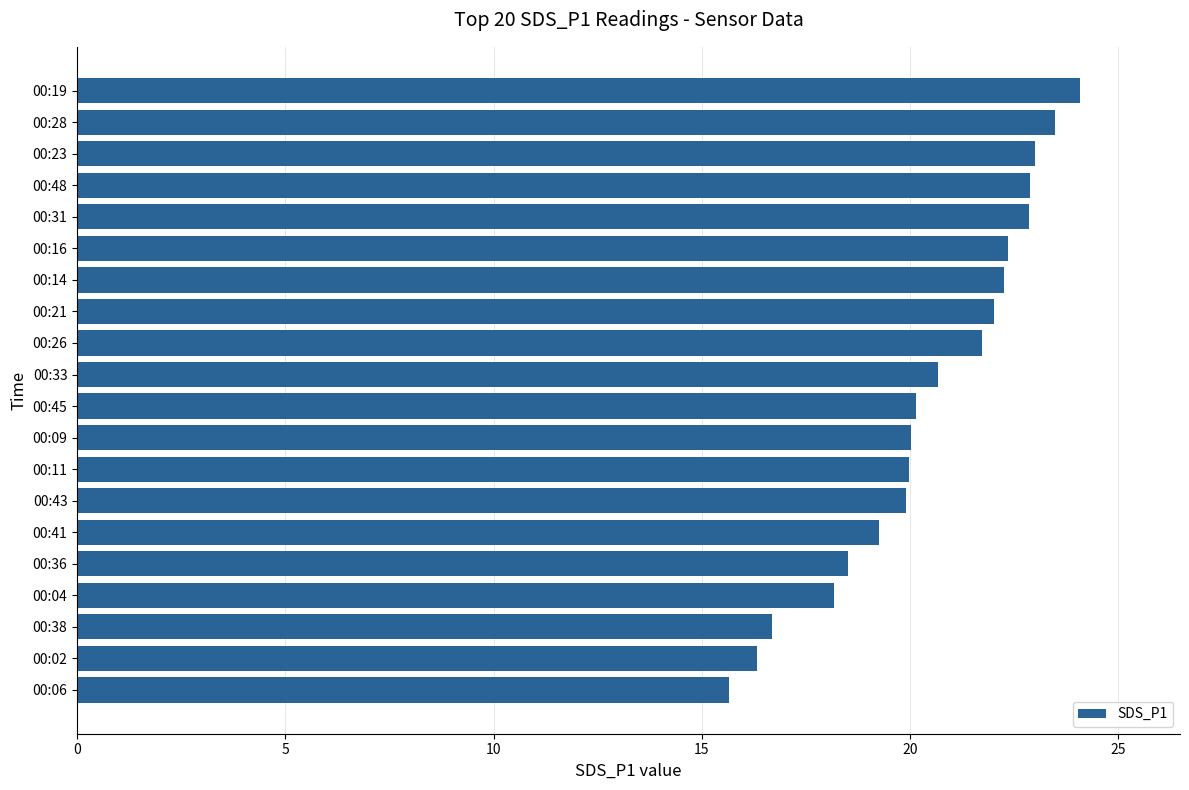

What is the ratio of the value at 00:04 to the value at 00:09?

0.9